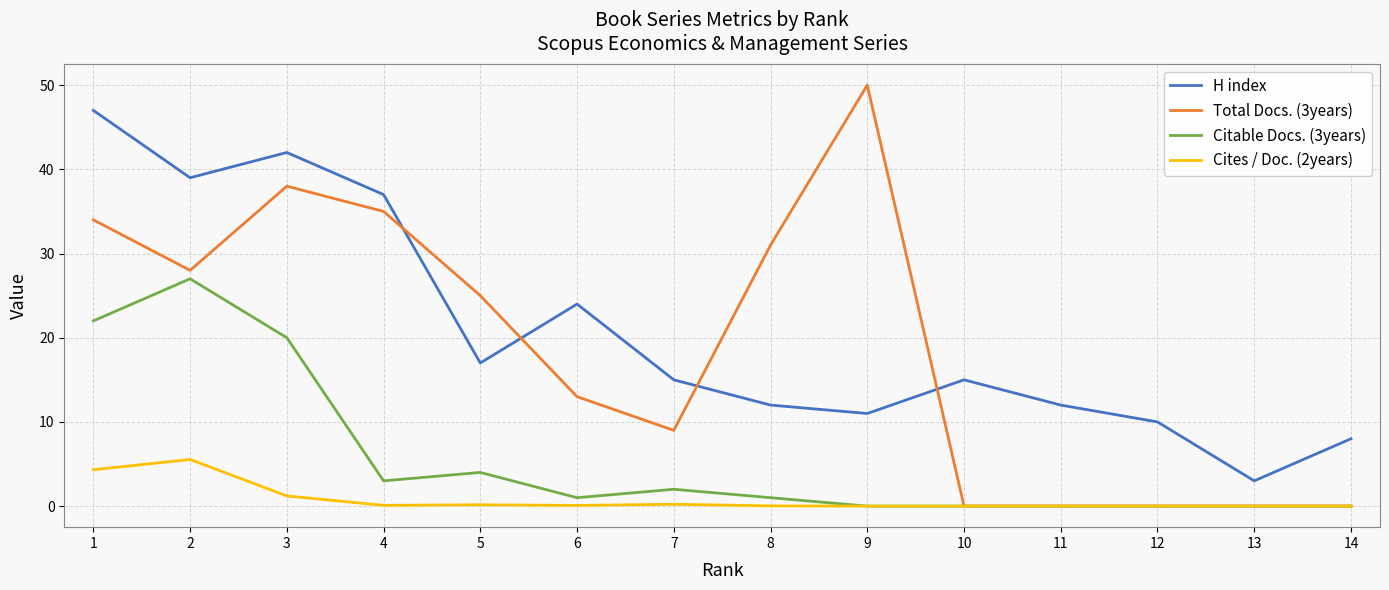

True or false: Citable Docs. (3years) has a value of 1.0 at 6.

True